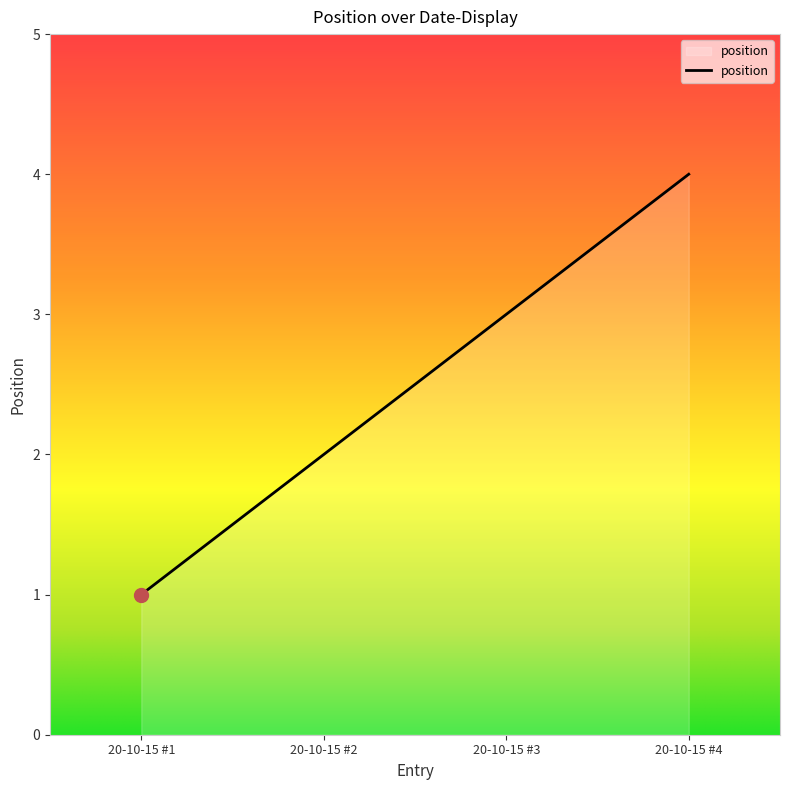

Count the values in the range 2 to 4.

3